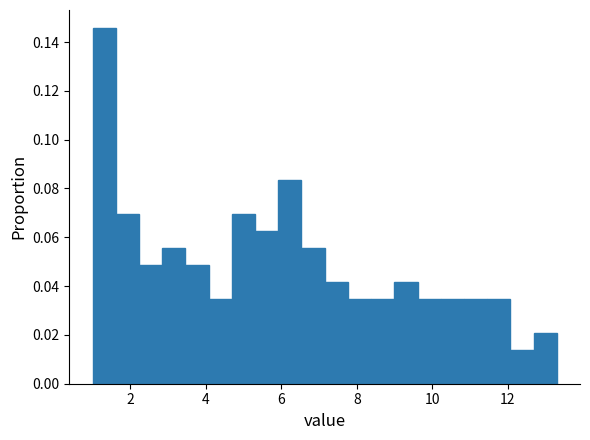

Read against the x-axis, roughly where is the centre of the tallest bar?

1.4